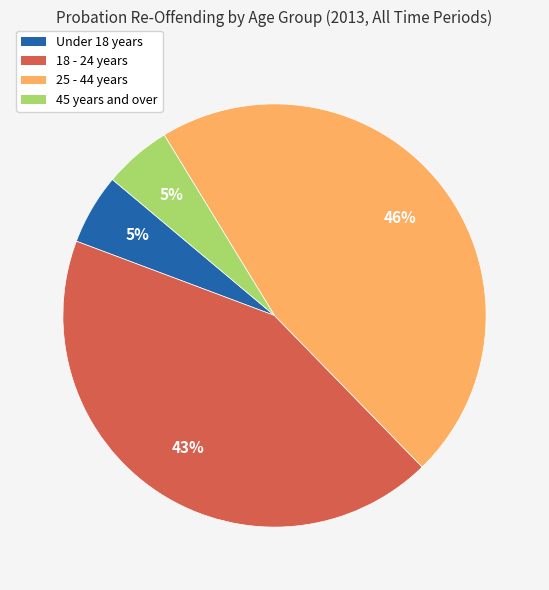

How many segments does this pie chart have?

4